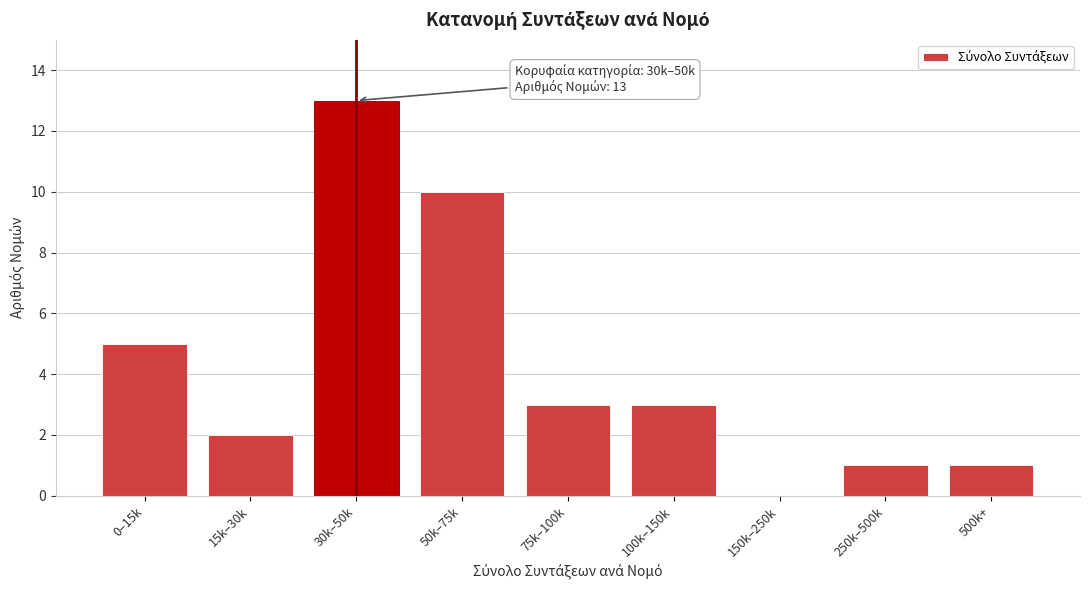

Reading right to left, what are all the values shown in this chart?

500k+=1	250k–500k=1	150k–250k=0	100k–150k=3	75k–100k=3	50k–75k=10	30k–50k=13	15k–30k=2	0–15k=5